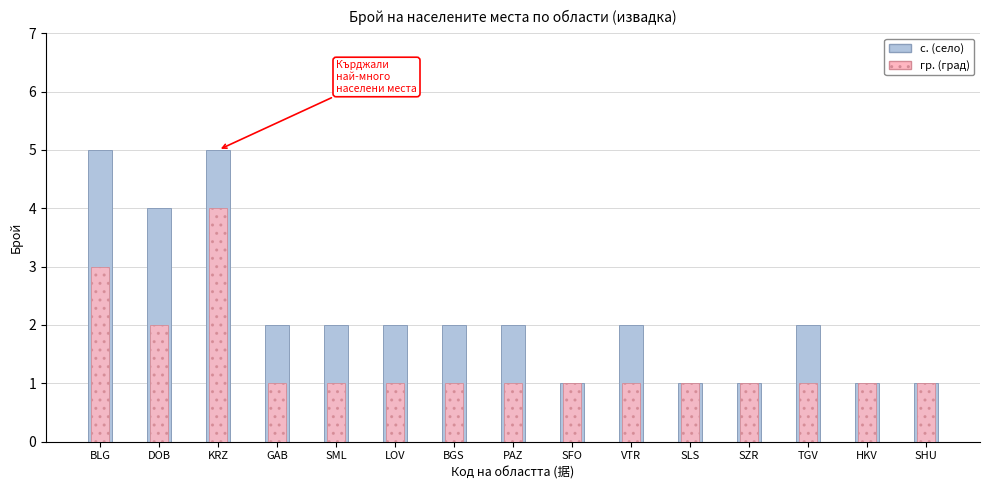

Reading left to right, what are all the values shown in this chart?

Вид с.: BLG=5	DOB=4	KRZ=5	GAB=2	SML=2	LOV=2	BGS=2	PAZ=2	SFO=1	VTR=2	SLS=1	SZR=1	TGV=2	HKV=1	SHU=1
Вид гр.: BLG=3	DOB=2	KRZ=4	GAB=1	SML=1	LOV=1	BGS=1	PAZ=1	SFO=1	VTR=1	SLS=1	SZR=1	TGV=1	HKV=1	SHU=1